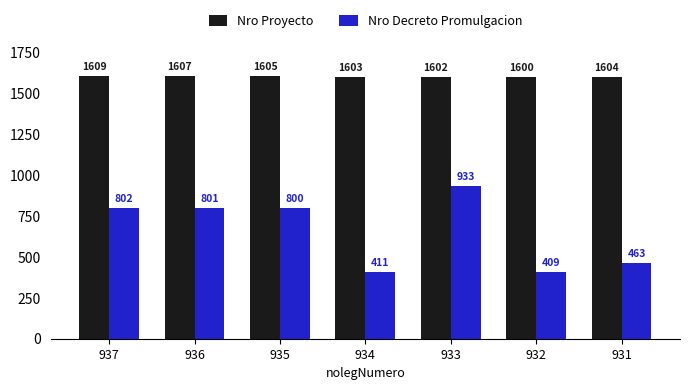

Are the bars horizontal?

No